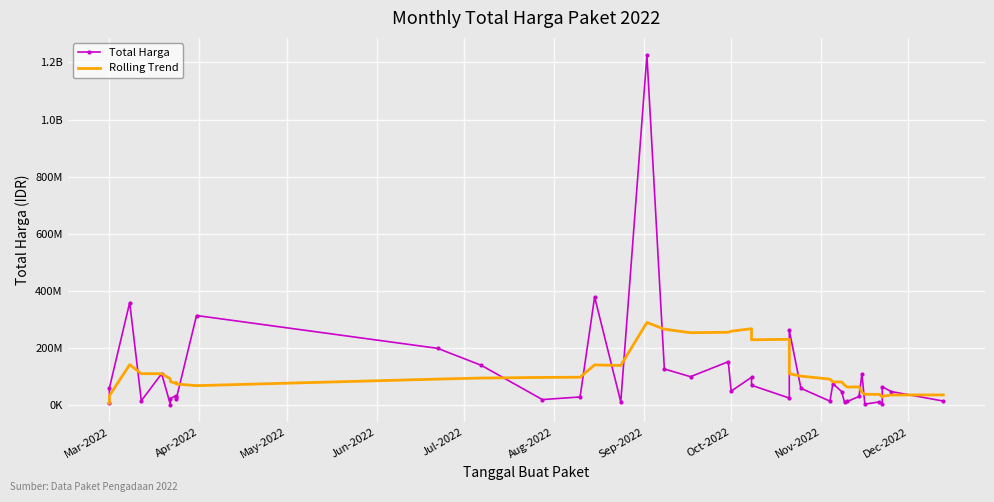

What is the average value of the Rolling Trend series?

112860505.7